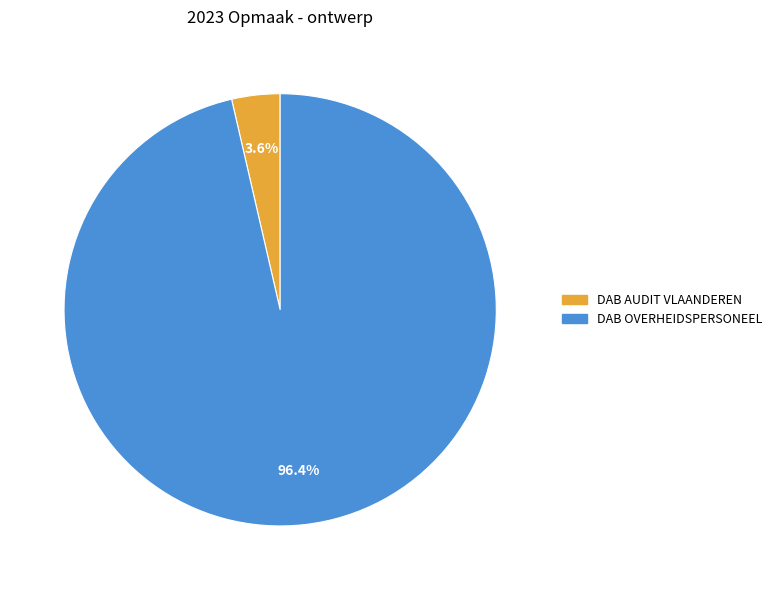

Count the number of slices in the pie.

2